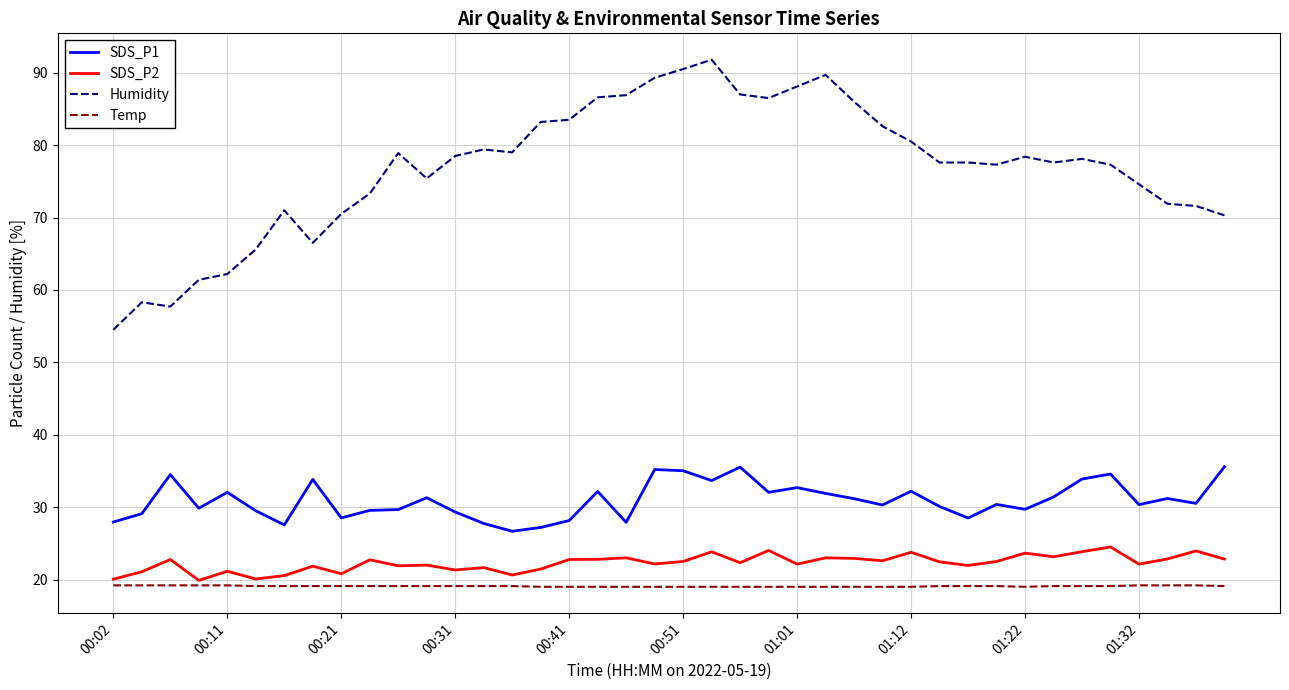

True or false: Temp and Humidity cross at least once.

False